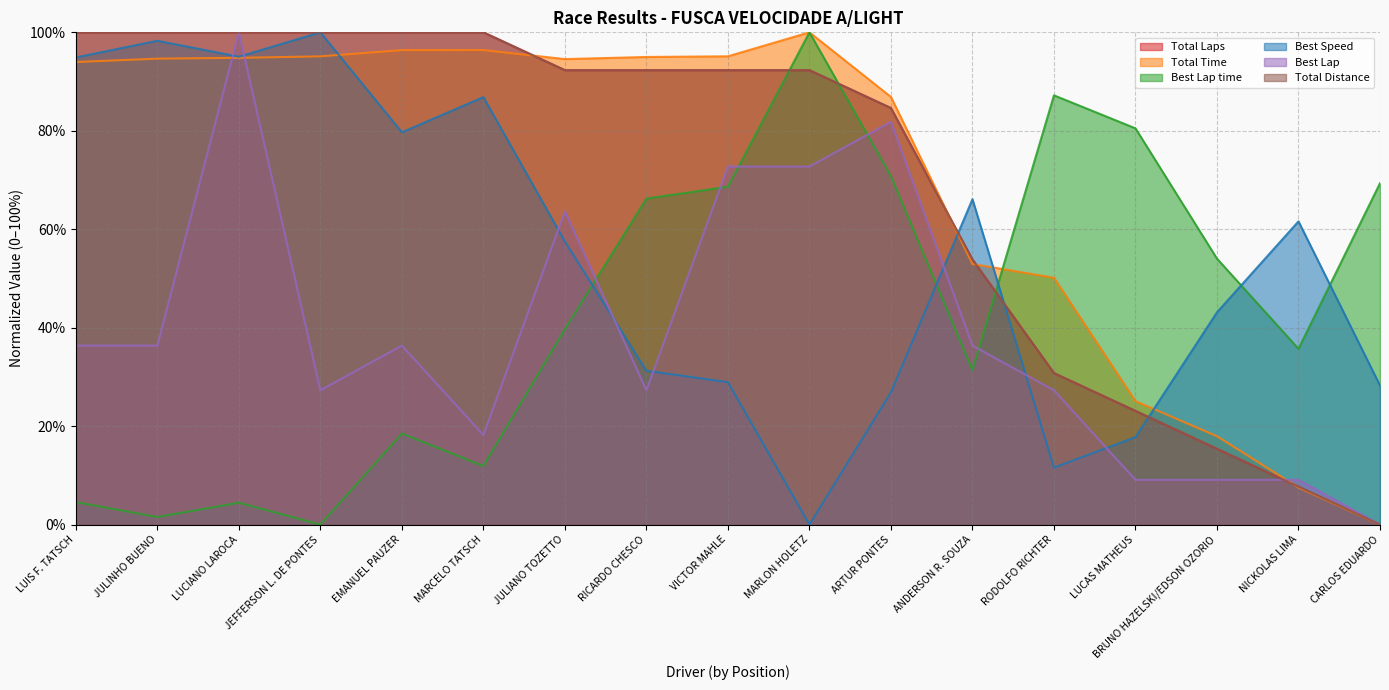

List the labels in order of Total Distance value, largest first.

LUIS F. TATSCH, JULINHO BUENO, LUCIANO LAROCA, JEFFERSON L. DE PONTES, EMANUEL PAUZER, MARCELO TATSCH, JULIANO TOZETTO, RICARDO CHESCO, VICTOR MAHLE, MARLON HOLETZ, ARTUR PONTES, ANDERSON R. SOUZA, RODOLFO RICHTER, LUCAS MATHEUS, BRUNO HAZELSKI/EDSON OZORIO, NICKOLAS LIMA, CARLOS EDUARDO